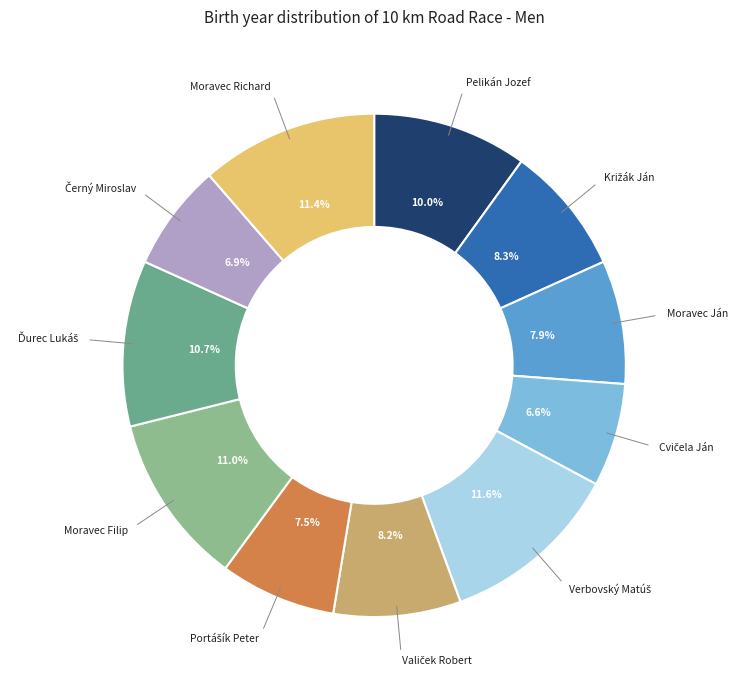

To the nearest percent, what is the average slice percentage?

9%